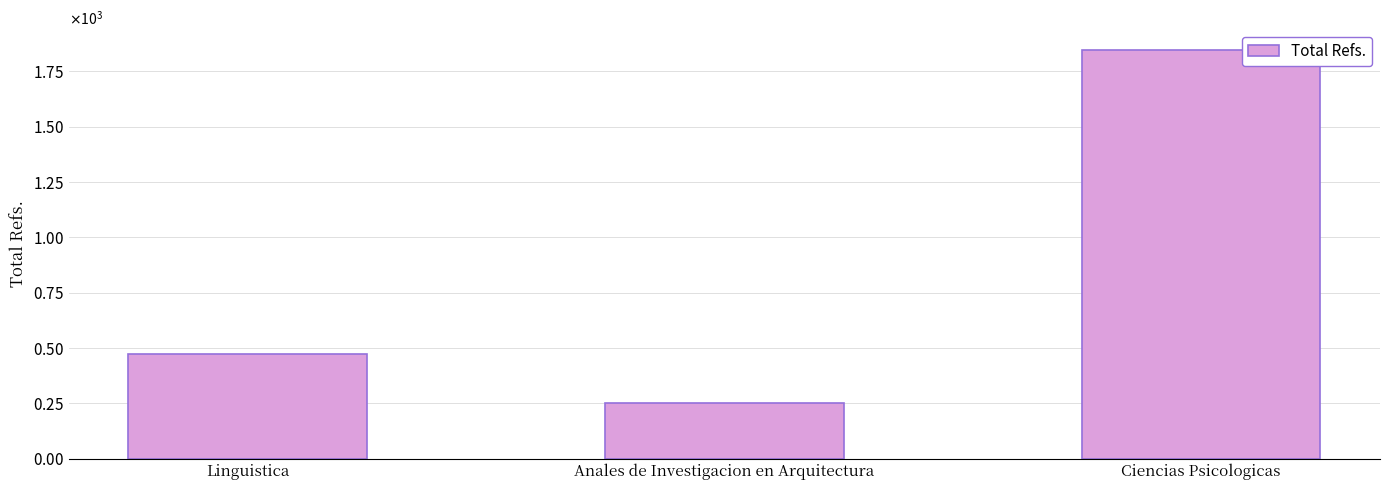

Which category has the lowest value across all series?

Anales de Investigacion en Arquitectura